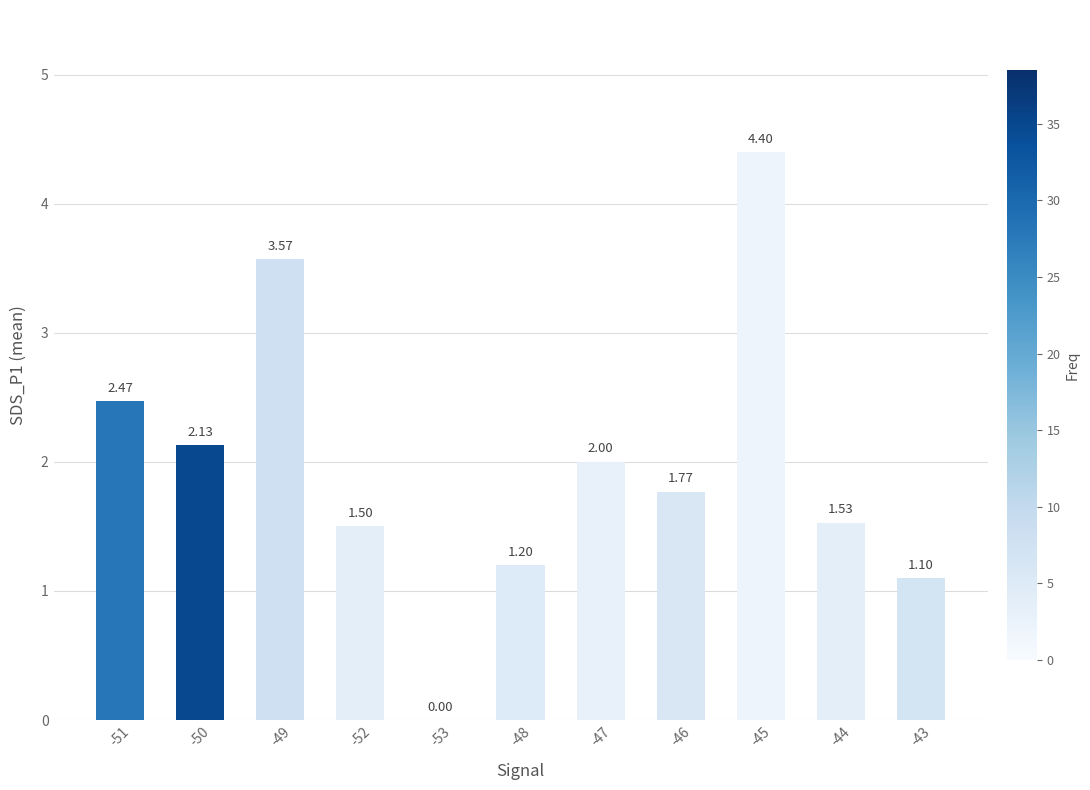

Are the bars grouped side by side (vs. stacked)?

No